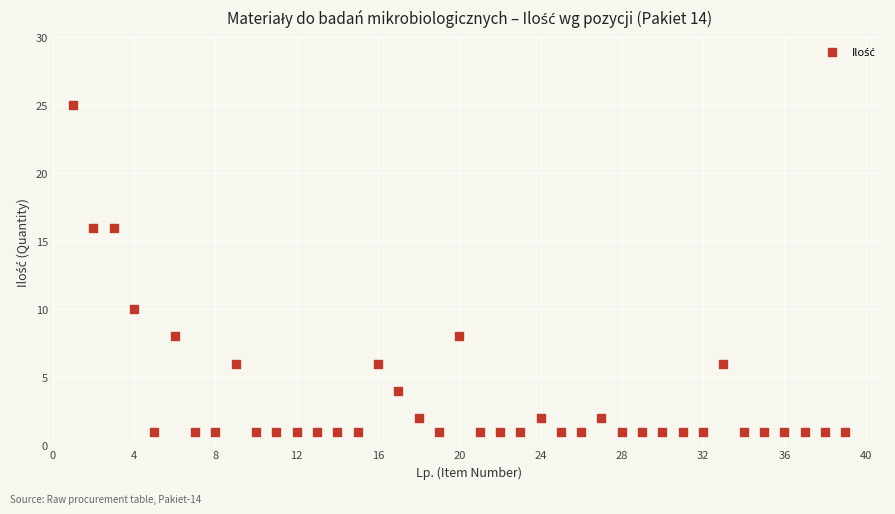

What is the range of X values (max minus min)?

38